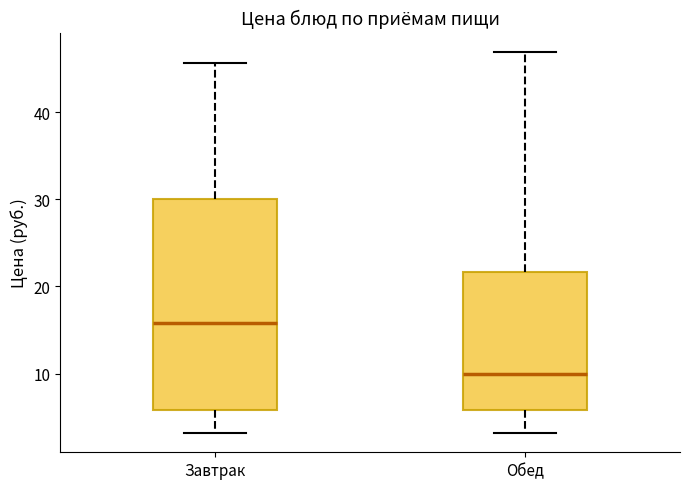

Comparing the boxes themselves (not the whiskers), which one is the tallest?

Завтрак